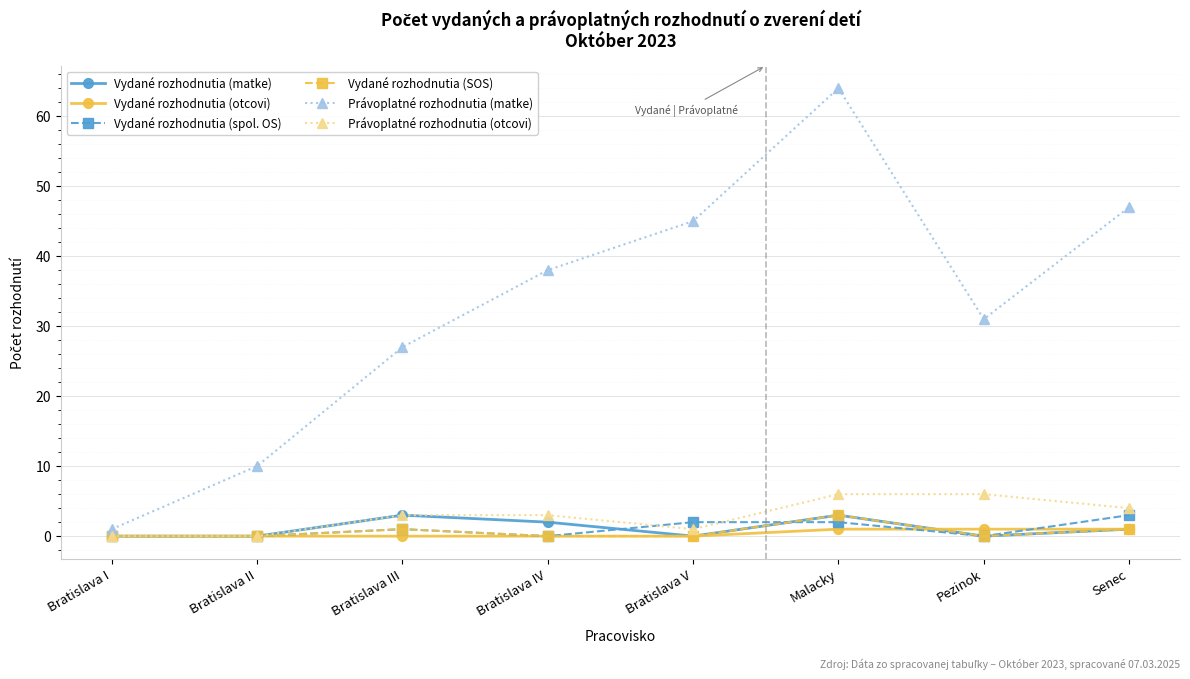

What is the maximum value for Vydané rozhodnutia (SOS)?

3